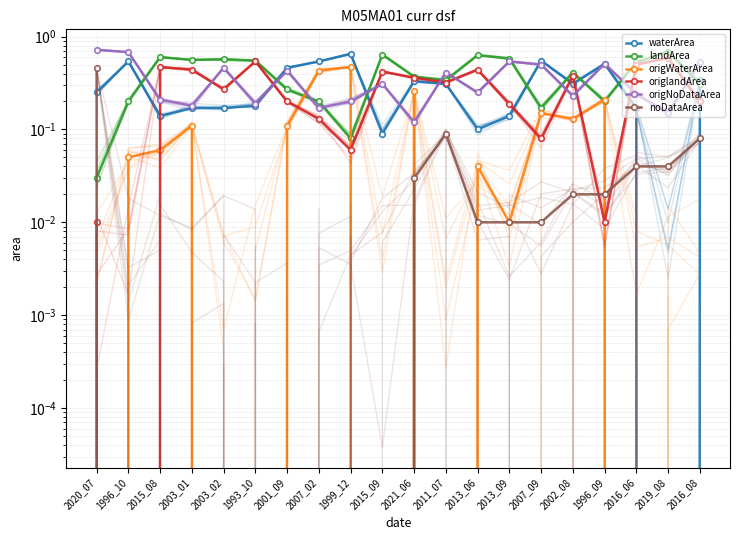

Reading right to left, what are all the values shown in this chart?

waterArea: 0.3	0.0	0.2	0.5	0.3	0.6	0.1	0.1	0.3	0.3	0.1	0.7	0.5	0.5	0.2	0.2	0.2	0.1	0.5	0.2
landArea: 0.3	0.7	0.5	0.2	0.4	0.2	0.6	0.6	0.3	0.4	0.6	0.1	0.2	0.3	0.6	0.6	0.6	0.6	0.2	0.0
origWaterArea: 0.0	0.0	0.0	0.2	0.1	0.1	0.0	0.0	0.0	0.3	0.0	0.5	0.4	0.1	0.0	0.0	0.1	0.1	0.1	0.0
origlandArea: 0.2	0.6	0.5	0.0	0.4	0.1	0.2	0.4	0.3	0.4	0.4	0.1	0.1	0.2	0.5	0.3	0.4	0.5	0.0	0.0
origNoDataArea: 0.5	0.1	0.2	0.5	0.2	0.5	0.5	0.2	0.4	0.1	0.3	0.2	0.2	0.4	0.2	0.5	0.2	0.2	0.7	0.7
noDataArea: 0.1	0.0	0.0	0.0	0.0	0.0	0.0	0.0	0.1	0.0	0.0	0.0	0.0	0.0	0.0	0.0	0.0	0.0	0.0	0.5